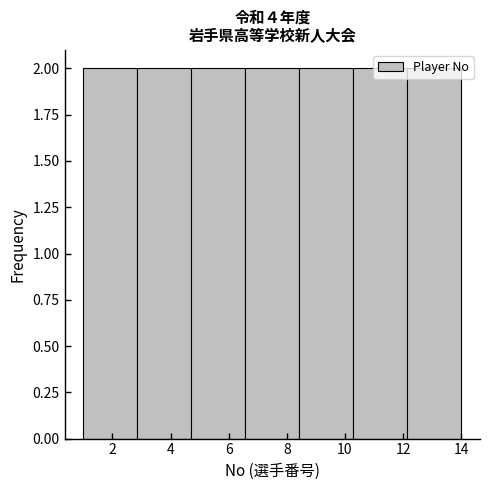

How tall is the bar that spans 4.8 to 6.6 on the x-axis? Neither the bar edges nor the heights are printed on the chart, so give them approximately, as read against the axes.

2